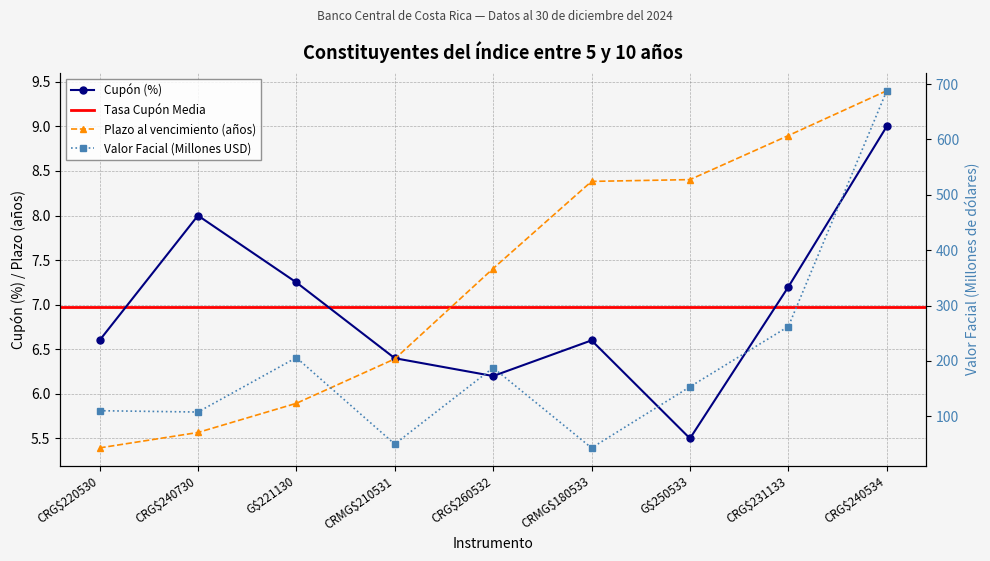

True or false: Plazo al vencimiento (años) has more than 2 interior local peaks.

False